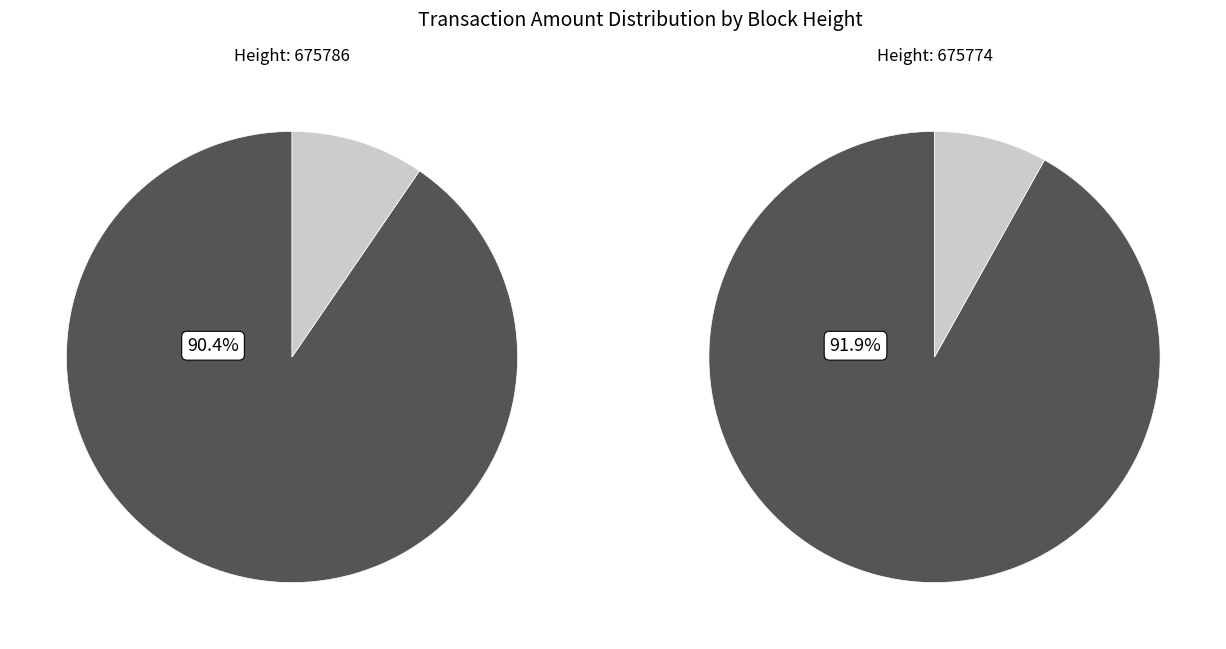

Is it true that 675786 is 56% of the pie?

False